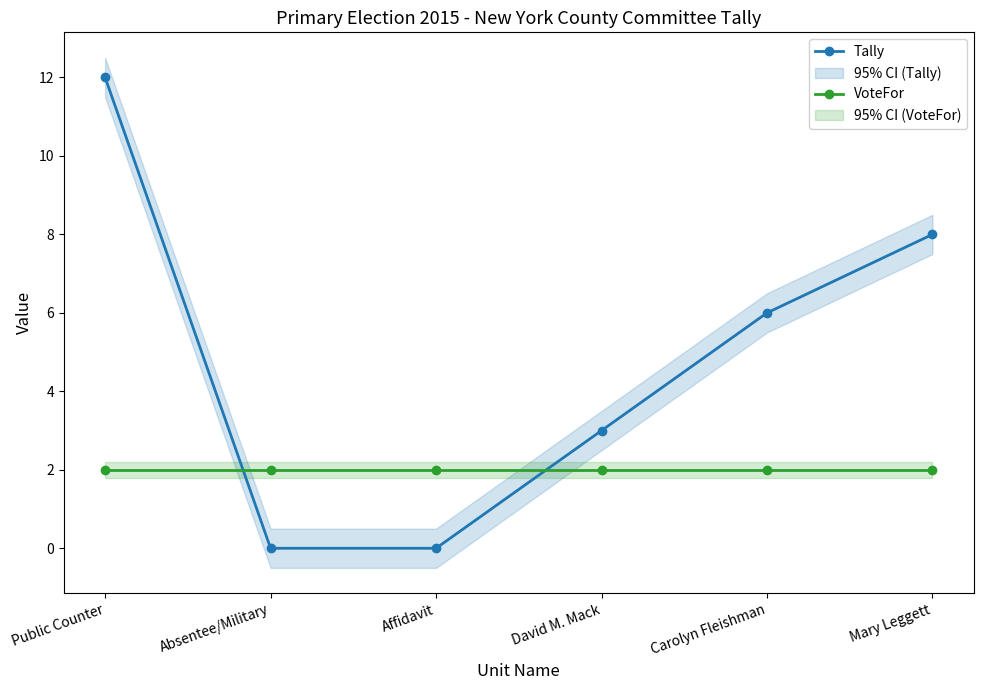

Reading right to left, extract all data points from this chart.

Tally: Mary Leggett=8	Carolyn Fleishman=6	David M. Mack=3	Affidavit=0	Absentee/Military=0	Public Counter=12
VoteFor: Mary Leggett=2	Carolyn Fleishman=2	David M. Mack=2	Affidavit=2	Absentee/Military=2	Public Counter=2